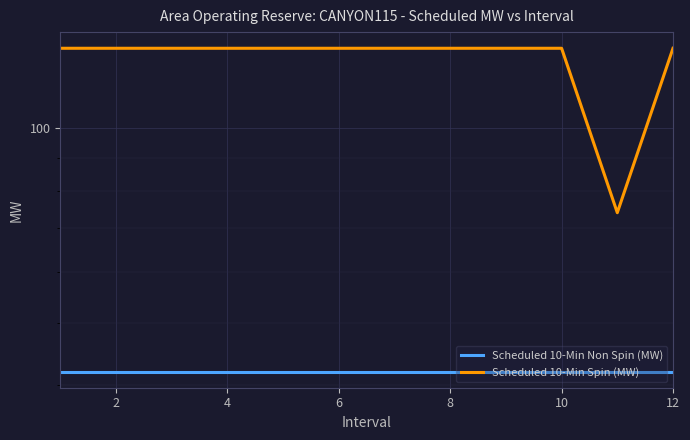

Which series has the widest spread of values?

Scheduled 10-Min Spin (MW)